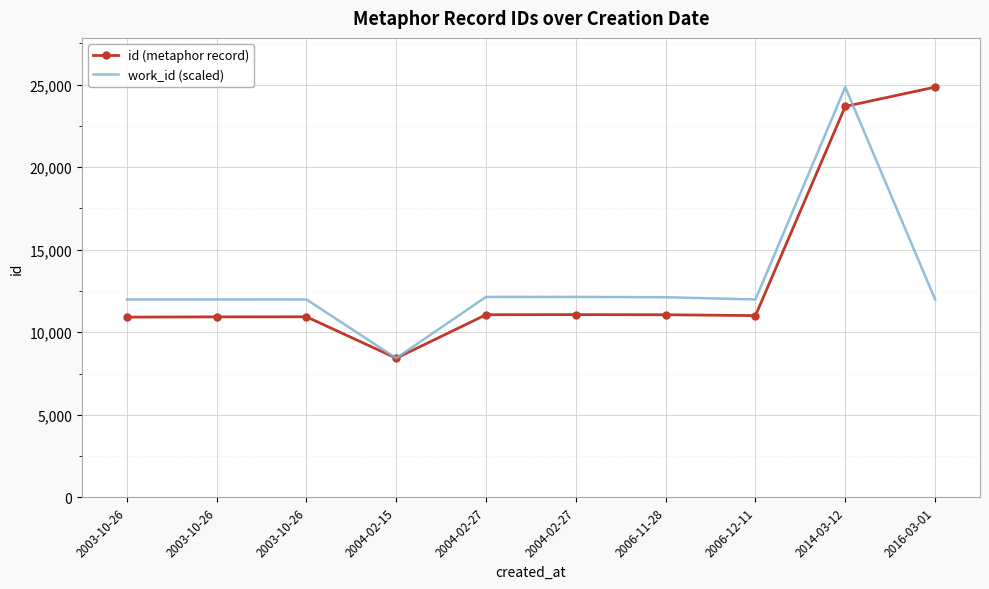

Which series has the largest total across all categories?

id (metaphor record)